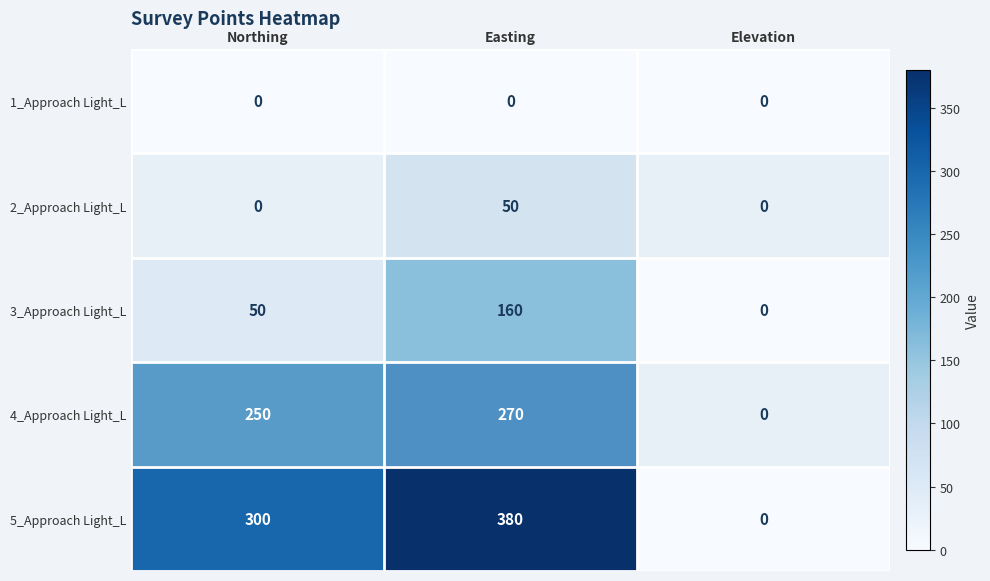

What is the maximum value for 4_Approach Light_L?

270